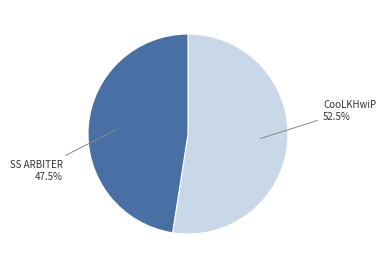

To the nearest percent, what is the difference between the largest and smallest slice percentages?

5%